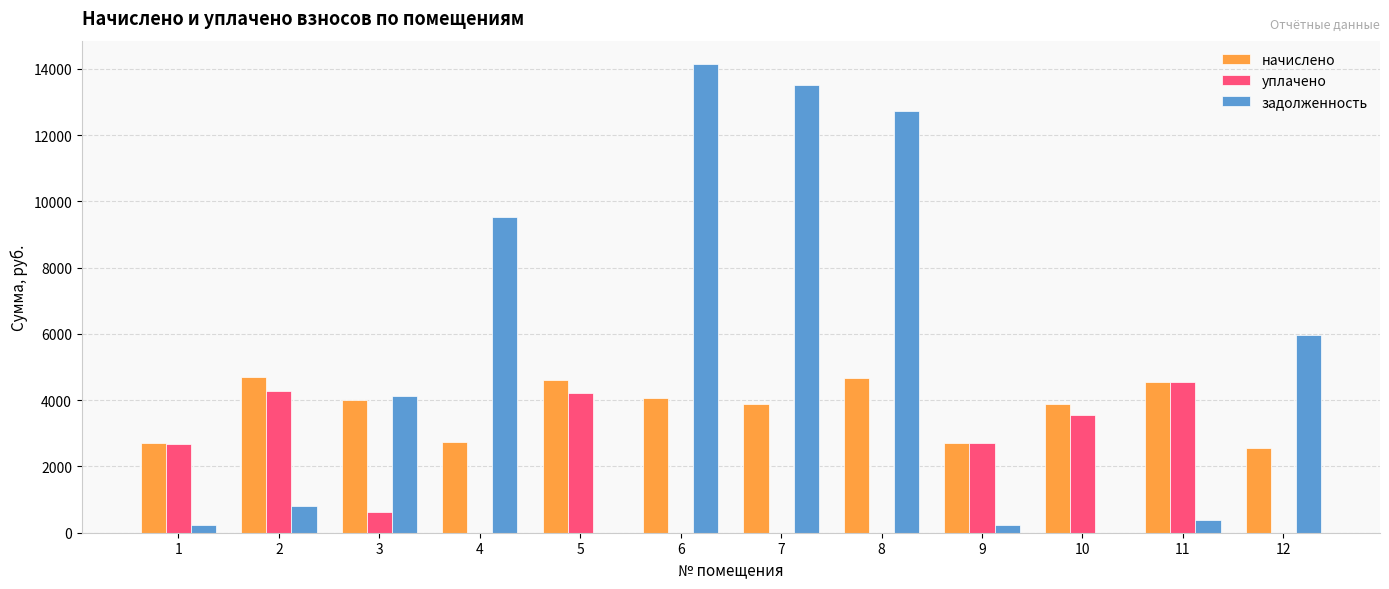

At which label does начислено first exceed 3991?

2